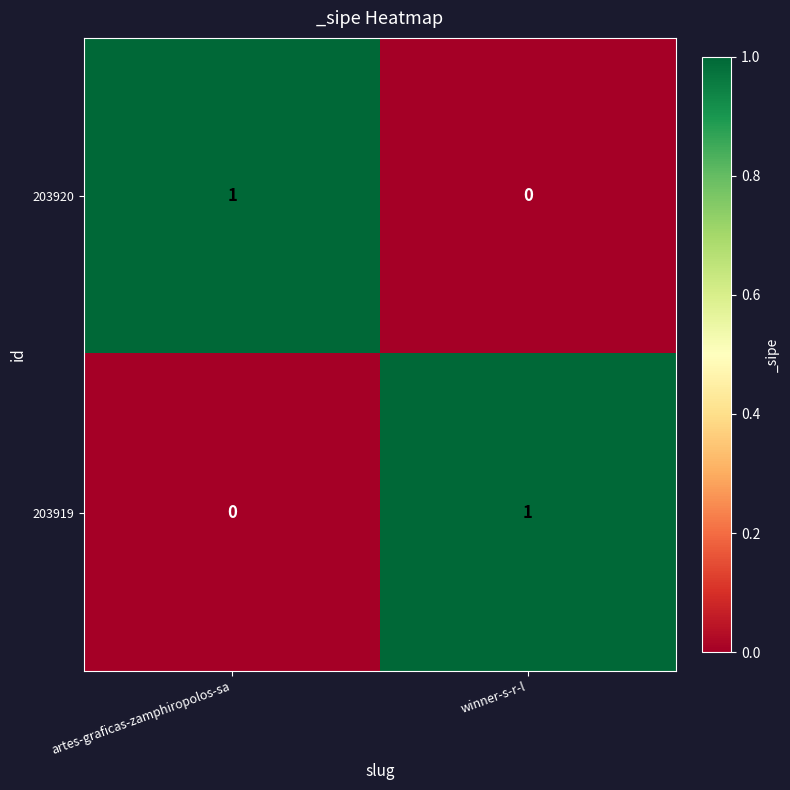

The 203919 series shows 2 at winner-s-r-l. True or false?

False